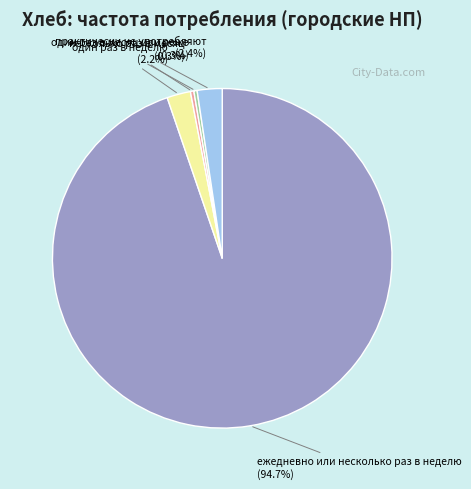

Is there any slice that represents more than half of the pie?

Yes